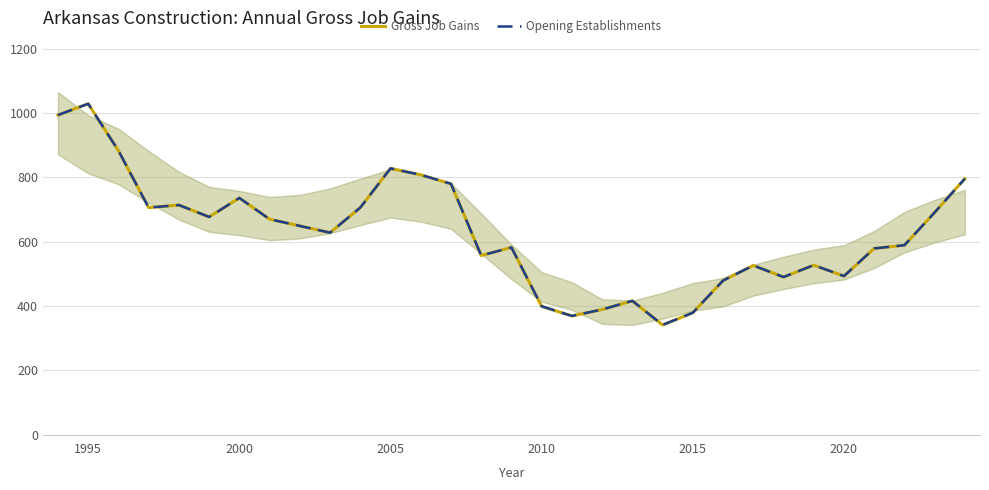

How many lines are shown in the chart?

2